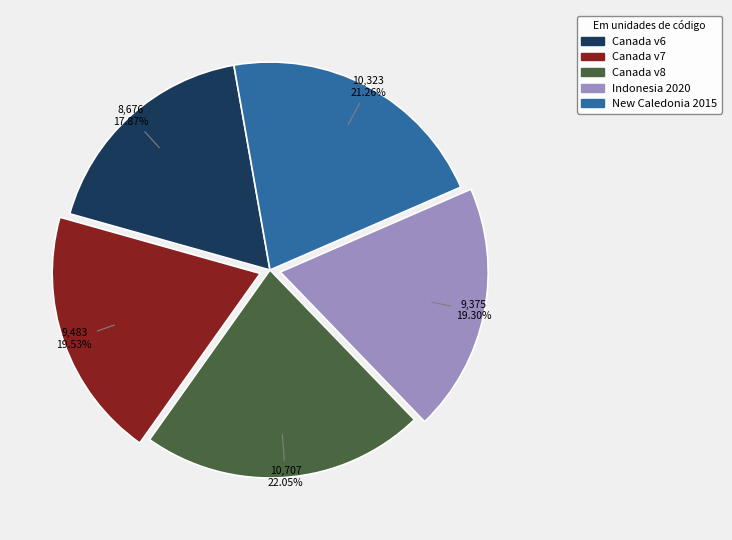

Is there any slice that represents more than half of the pie?

No